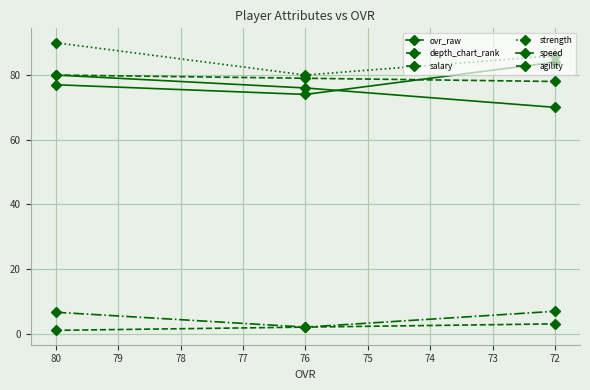

What is the average value of the agility series?

79.0